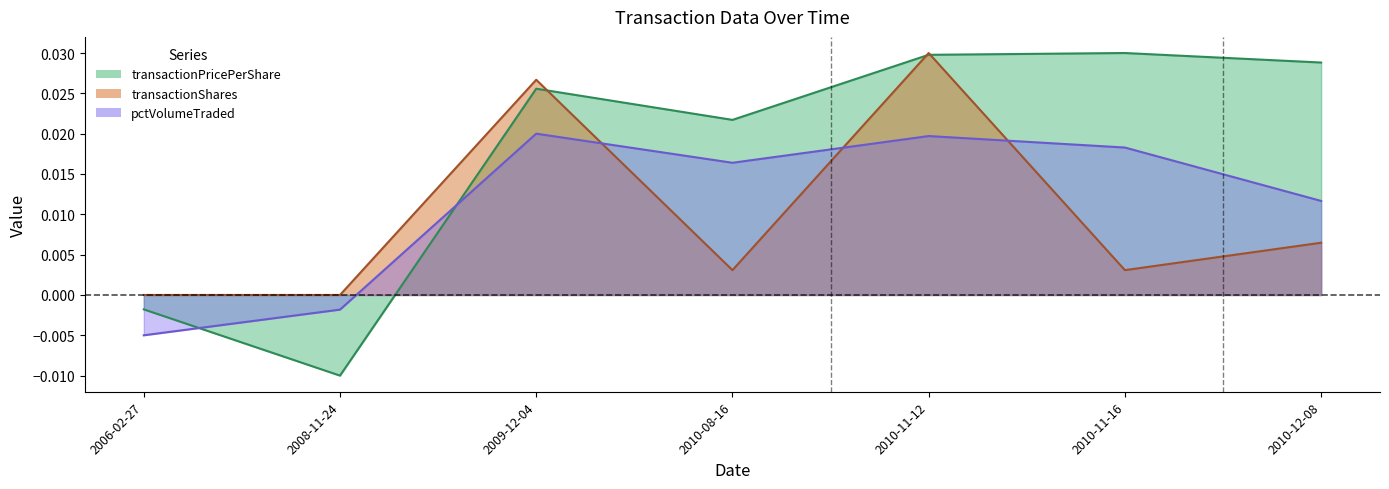

How many data points in pctVolumeTraded are less than 0?

2